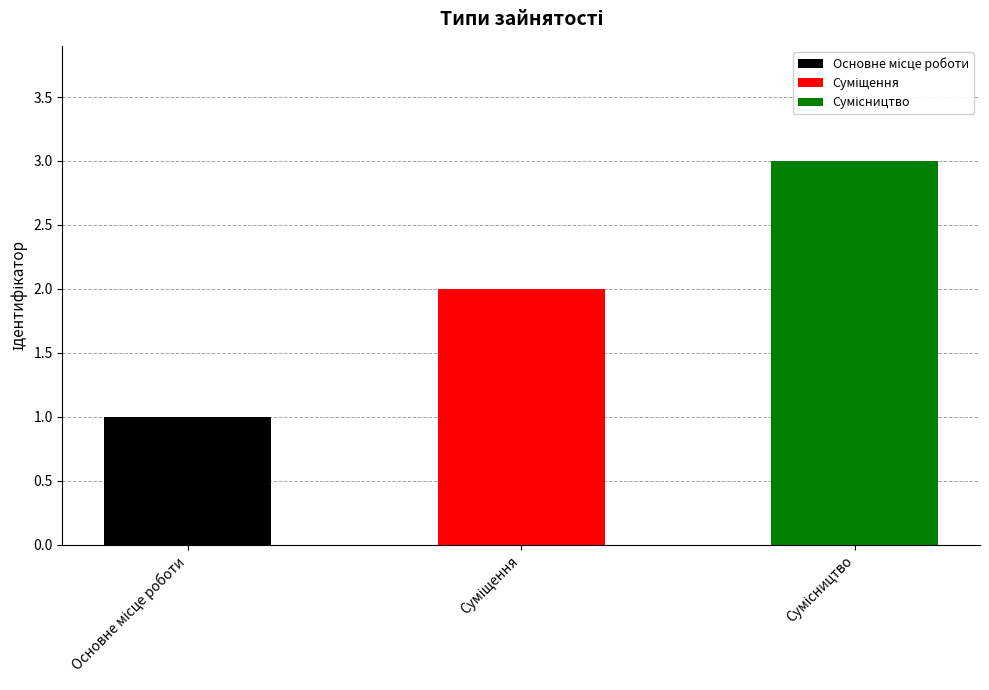

What is the label of the 3rd bar from the right?

Основне місце роботи